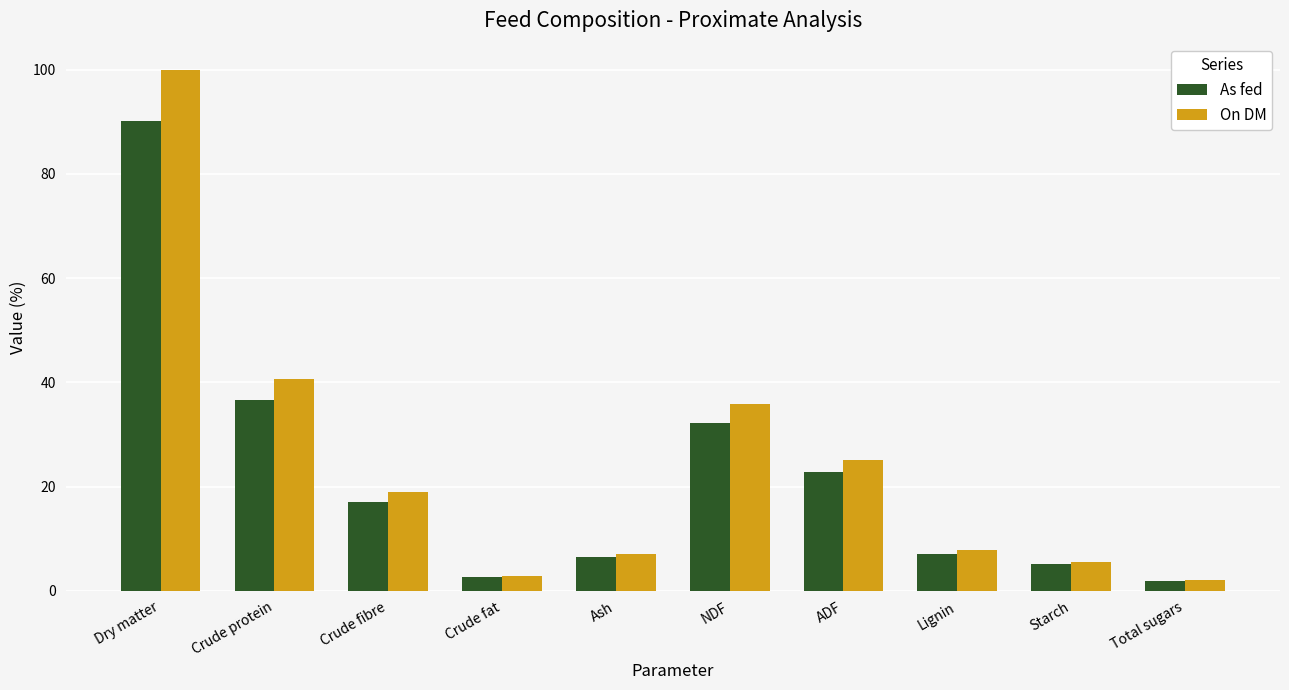

Where is As fed nearest to the value 46?

Crude protein